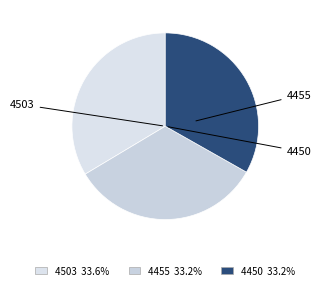

Combined, do 4455 and 4503 account for over 50%?

Yes